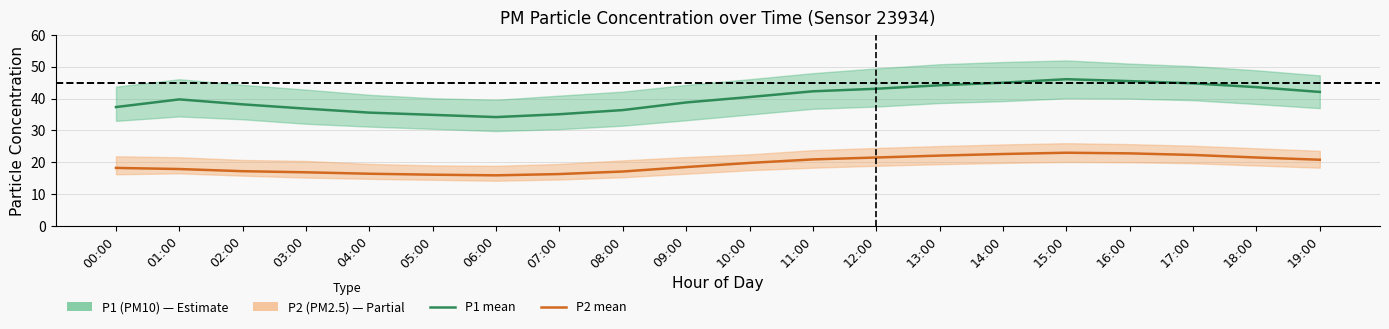

What is the difference between the highest and lowest values at 01:00?

21.9